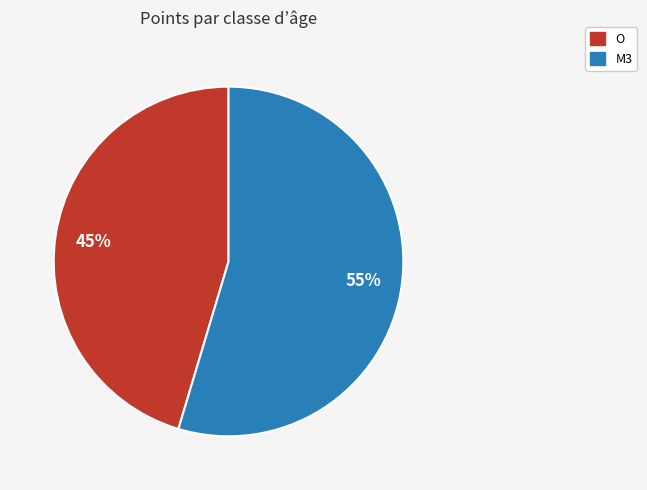

To the nearest percent, what is the average slice percentage?

50%